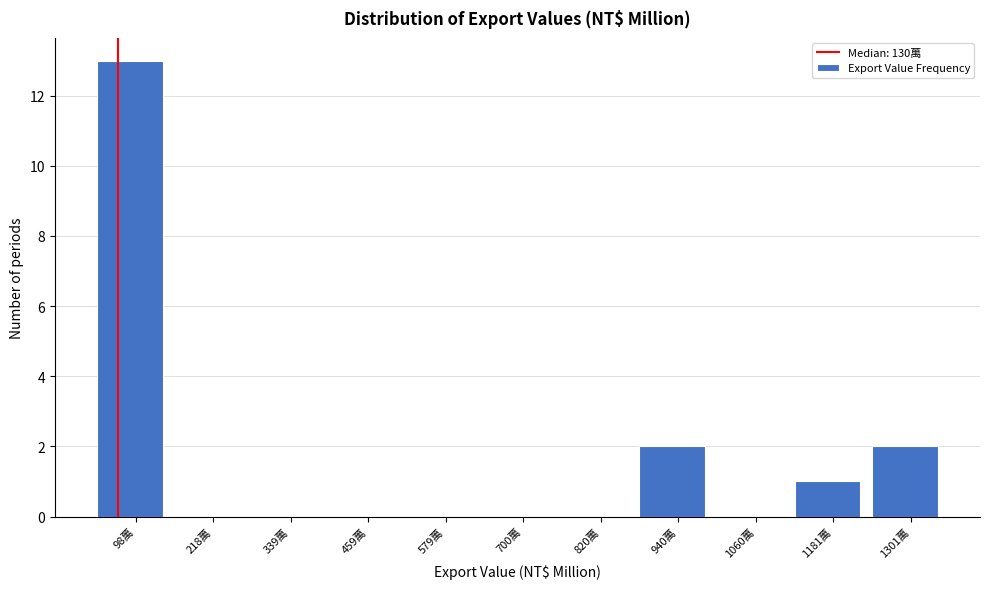

Reading left to right, what are all the values shown in this chart?

98萬=13	218萬=0	339萬=0	459萬=0	579萬=0	700萬=0	820萬=0	940萬=2	1060萬=0	1181萬=1	1301萬=2